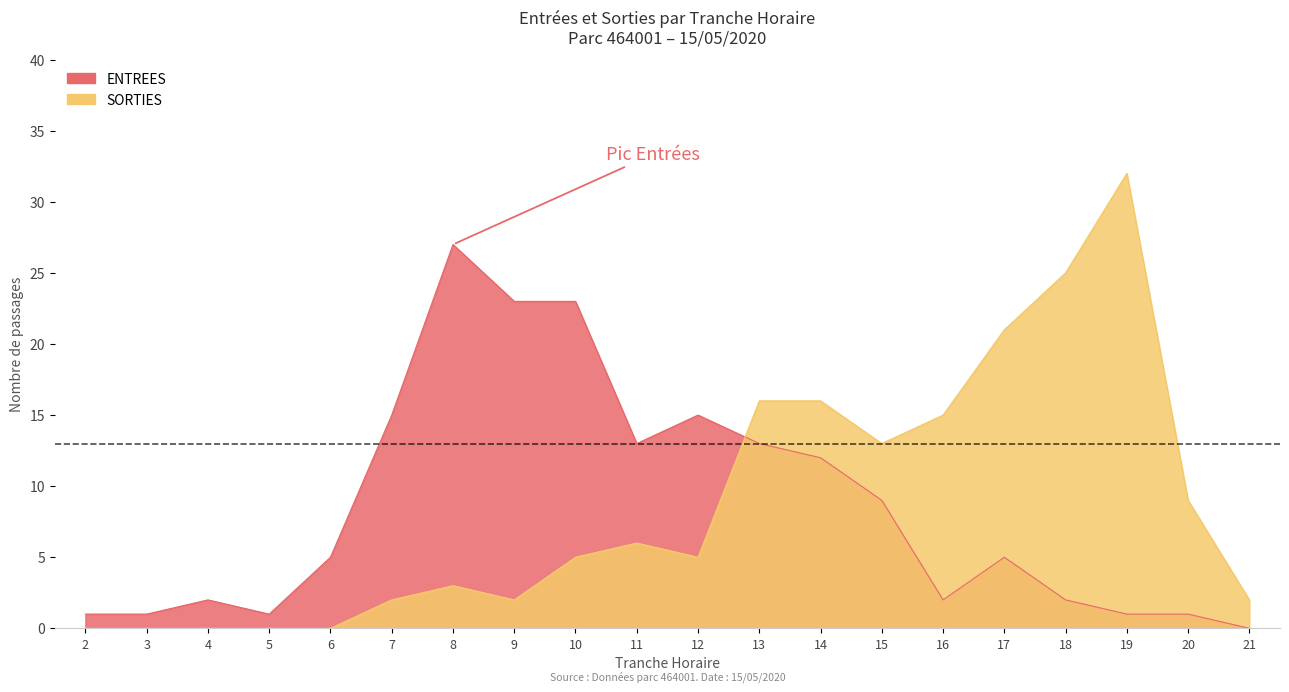

At how many categories does at least one series exceed 23?

3